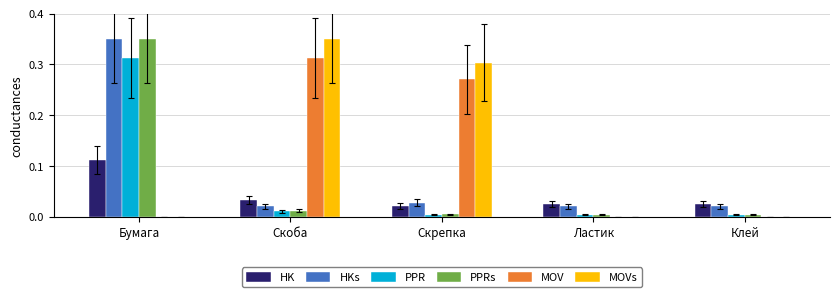

How many groups of bars are there?

5